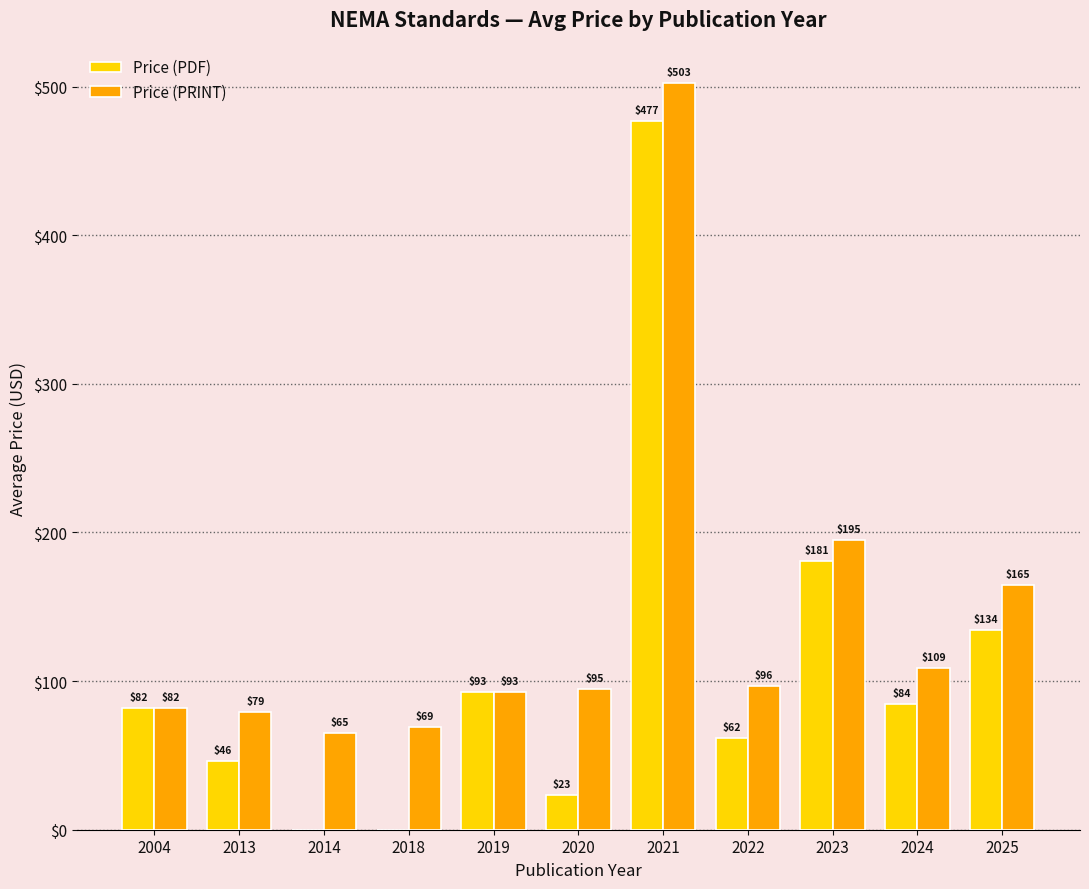

At which category does the chart reach its peak across all series?

2021